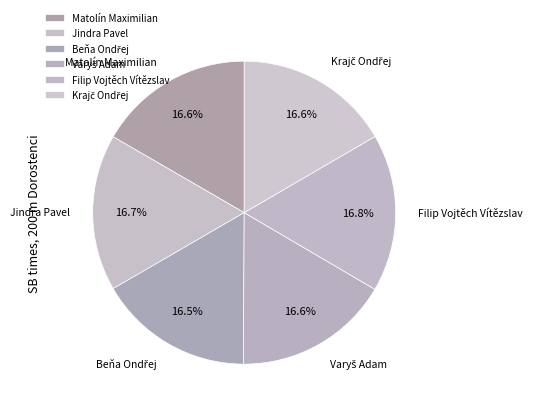

How much of the chart is everything except Matolín Maximilian?

83.4%